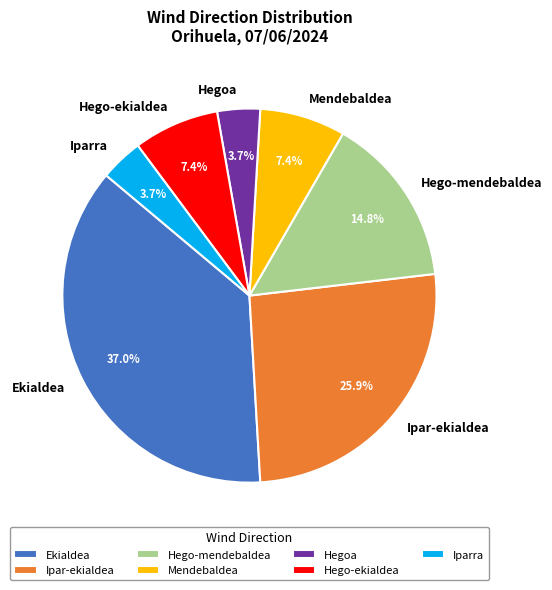

To the nearest percent, what is the combined percentage of Hego-mendebaldea and Iparra?

19%